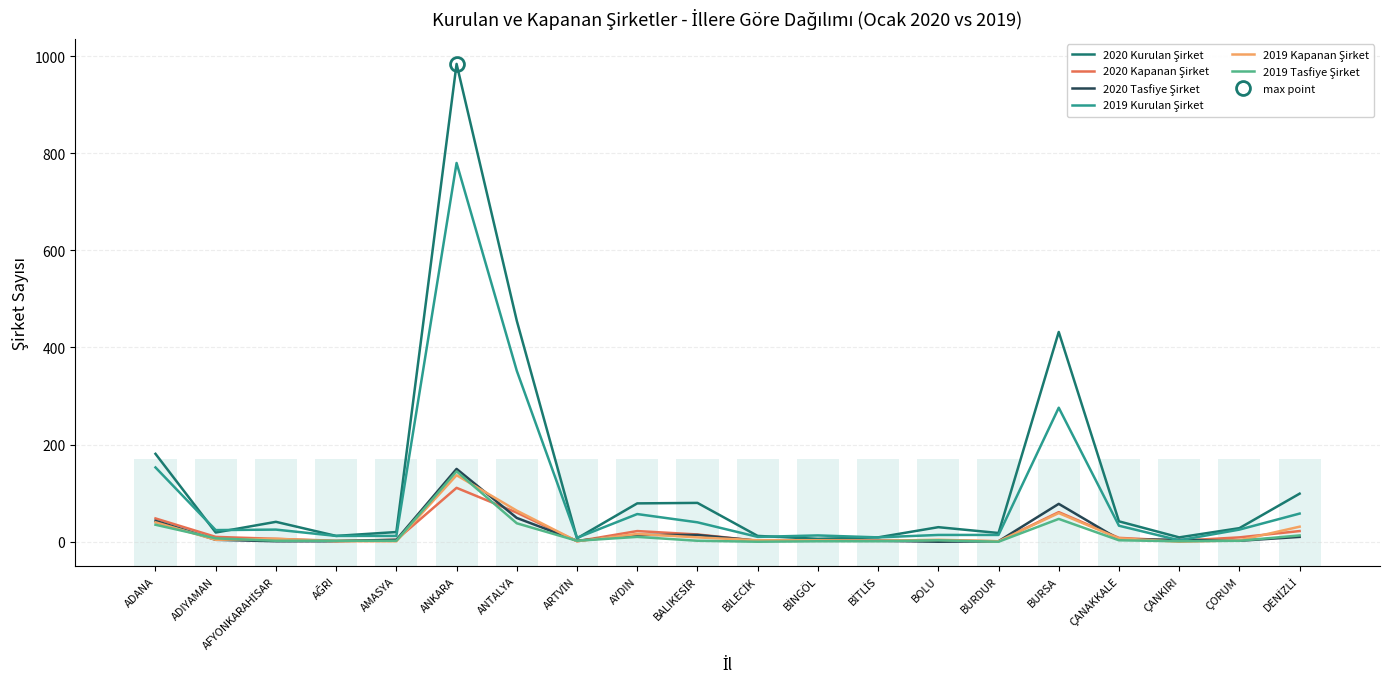

What is the approximate value of 2020 Kurulan Şirket at BİTLİS, to the nearest 10?

10